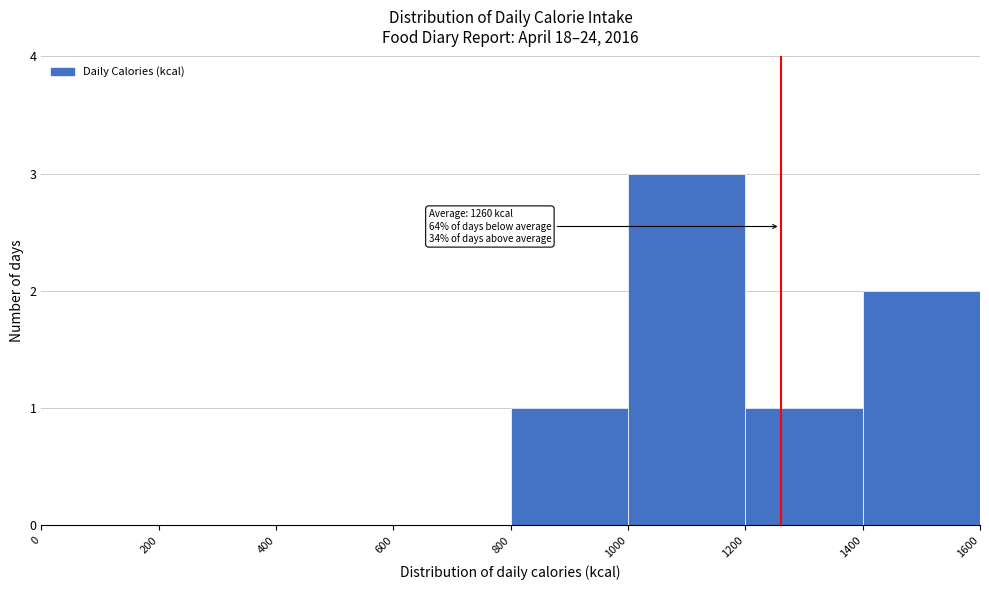

Over which range of the x-axis is the bar tallest?

1000 to 1200